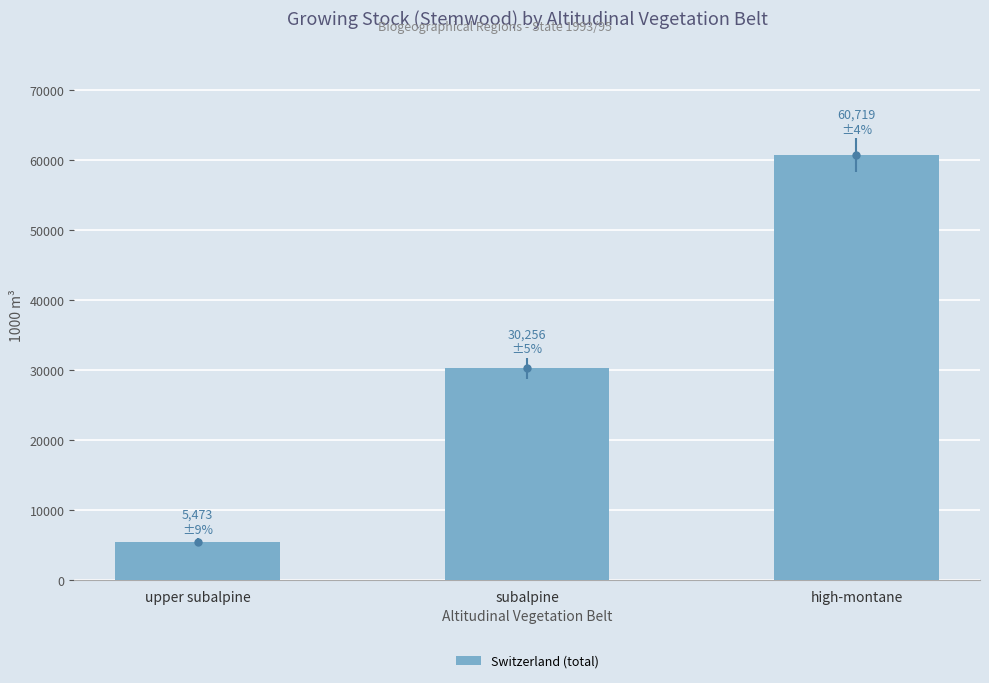

What is the ratio of the value at subalpine to the value at high-montane?

0.5